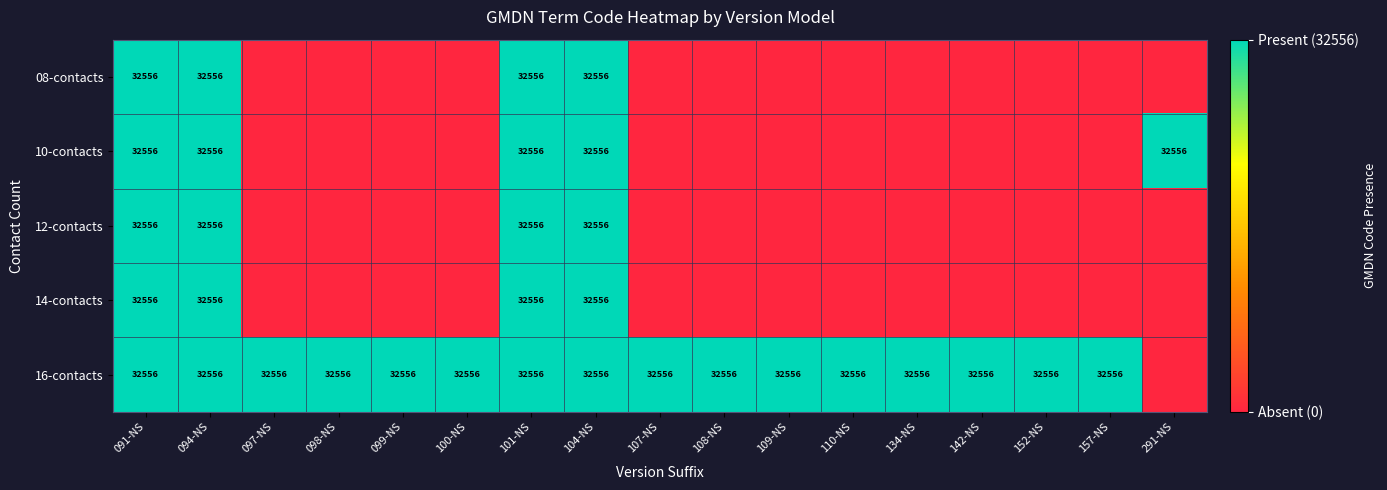

Count the number of categories in the chart.

17